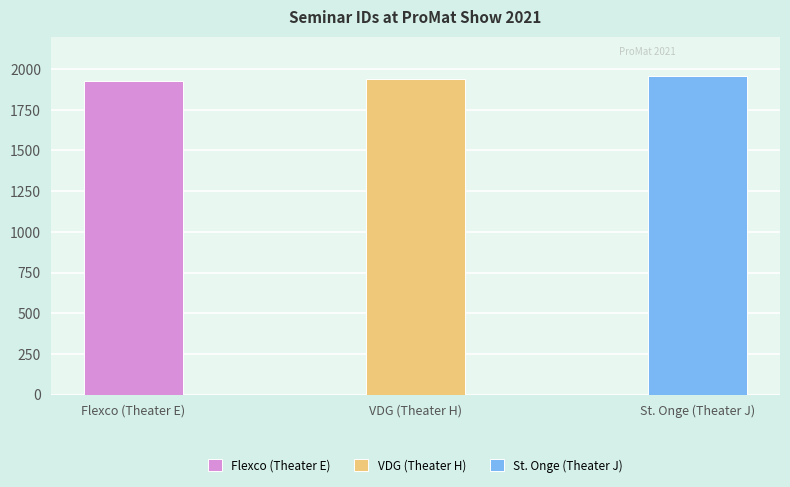

What is the change in value from VDG (Theater H) to St. Onge (Theater J)?

+15